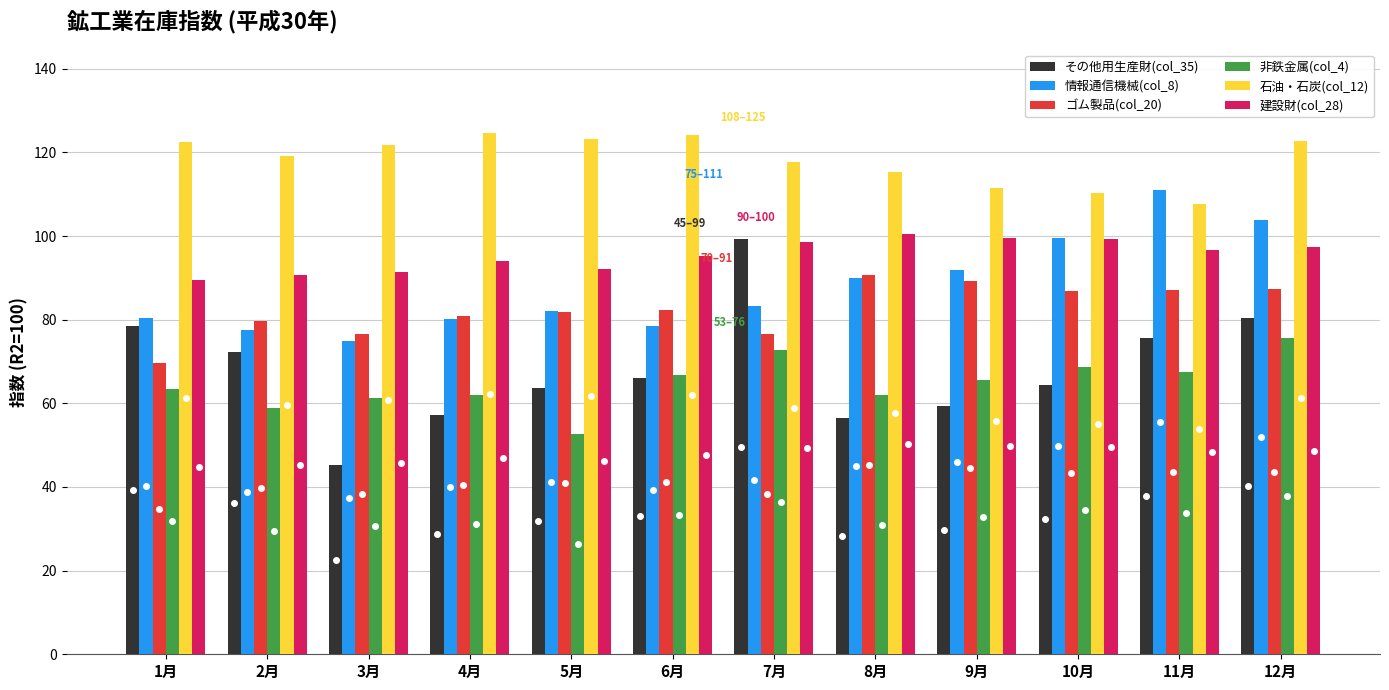

The その他用生産財(col_35) series shows 109.3 at 12月. True or false?

False